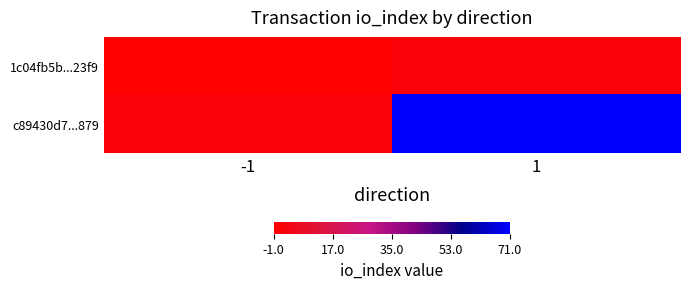

Which label corresponds to the smallest value in the chart?

-1